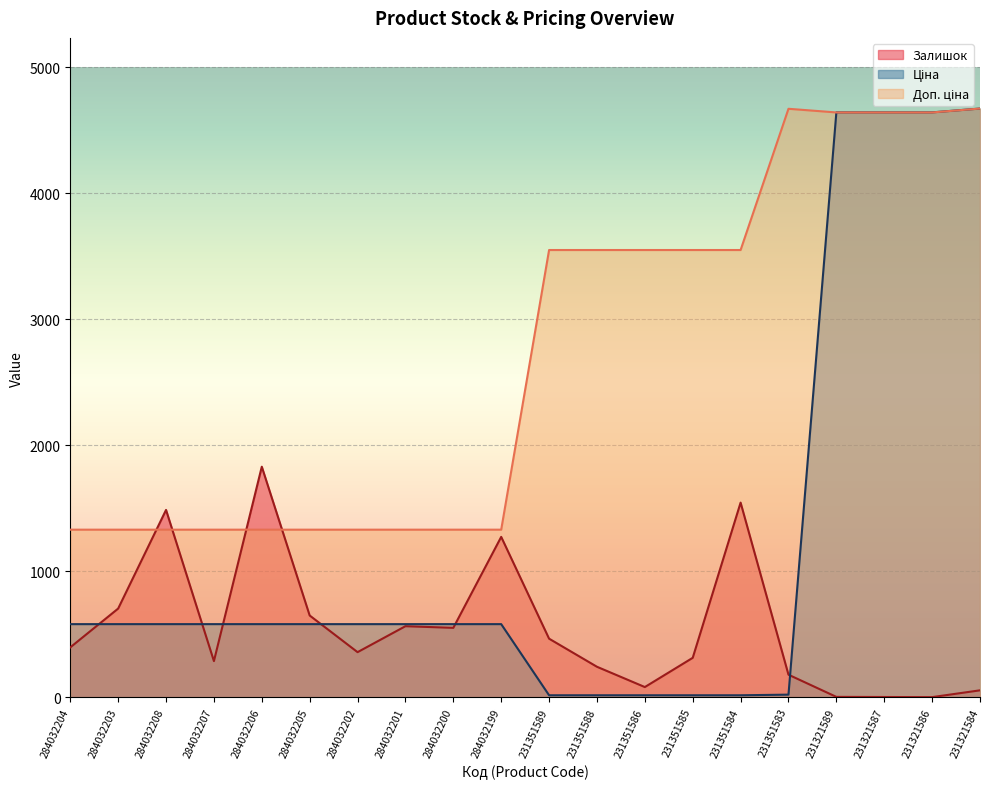

What is the minimum value for Доп. ціна?

1330.3